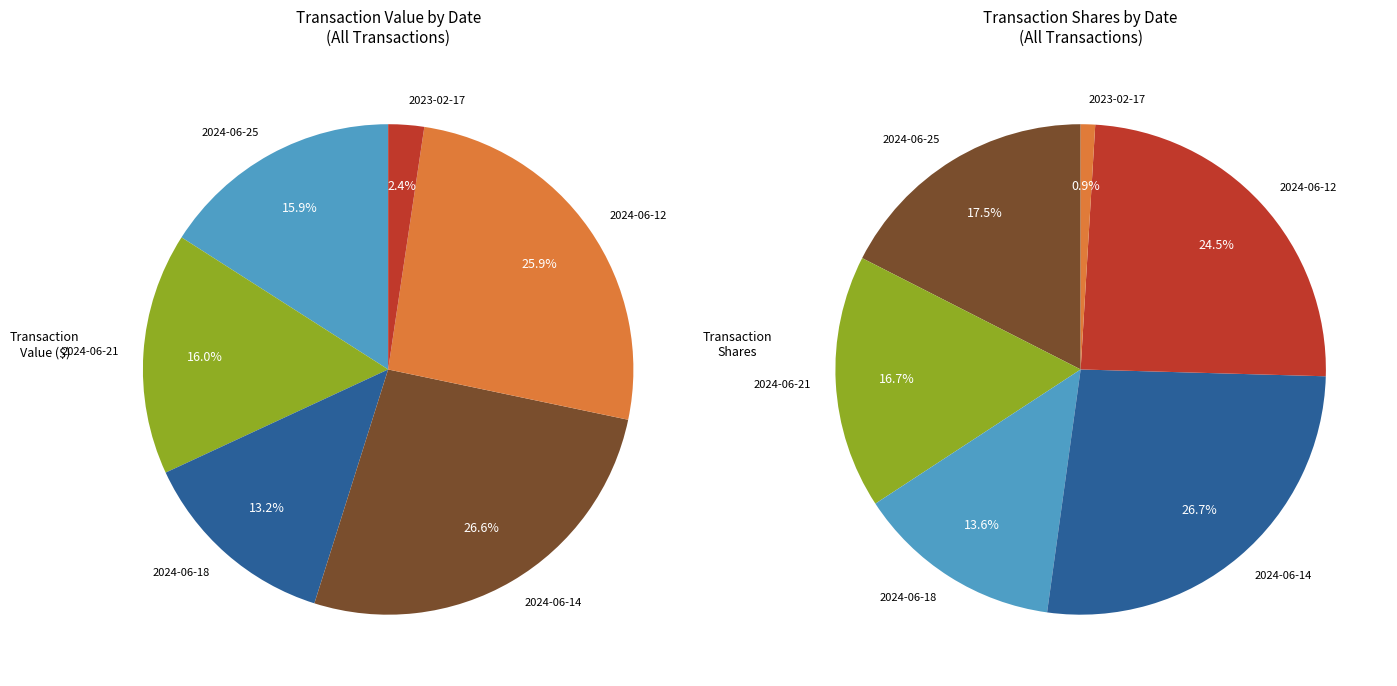

Count the number of slices in the pie.

6